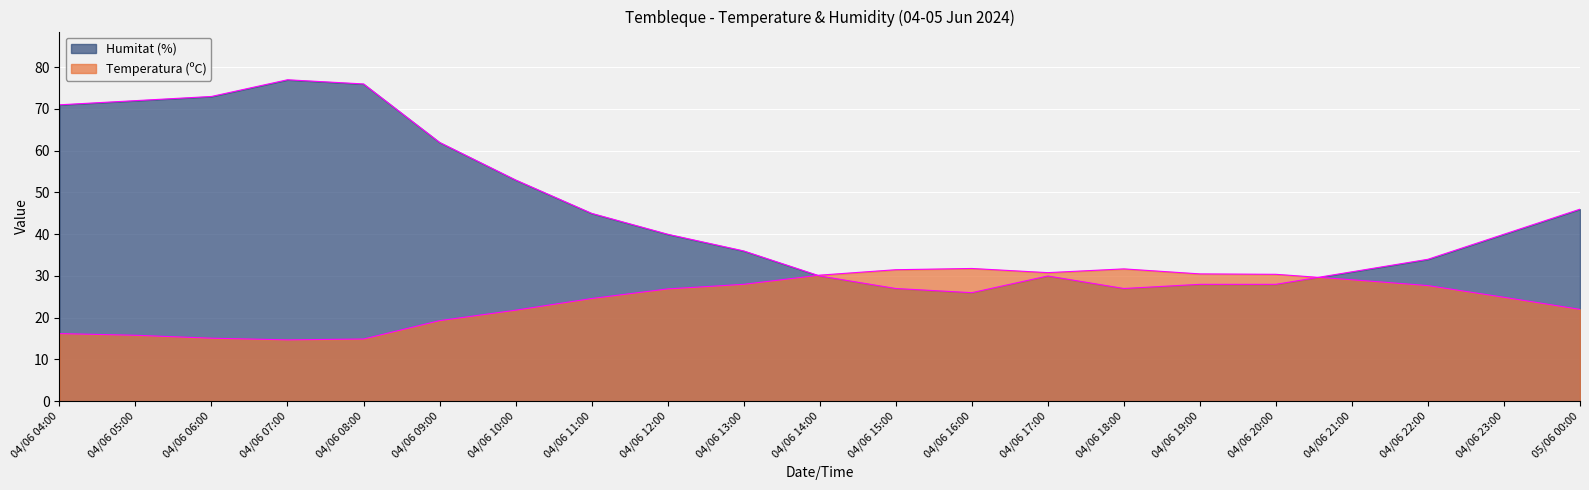

List the series in order of their peak value, highest first.

Humitat (%), Temperatura (ºC)